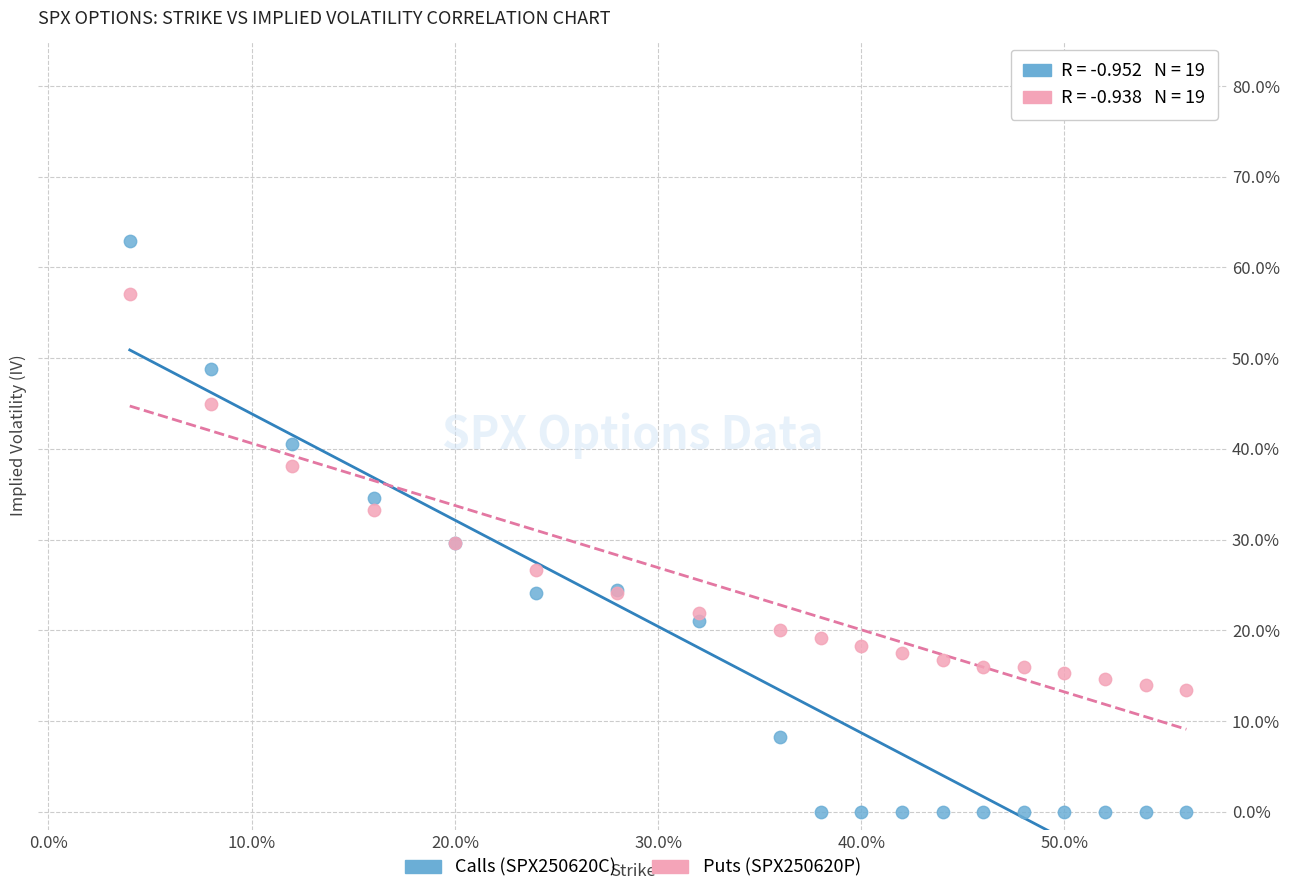

Which series contains the highest Y value?

Calls (SPX250620C)